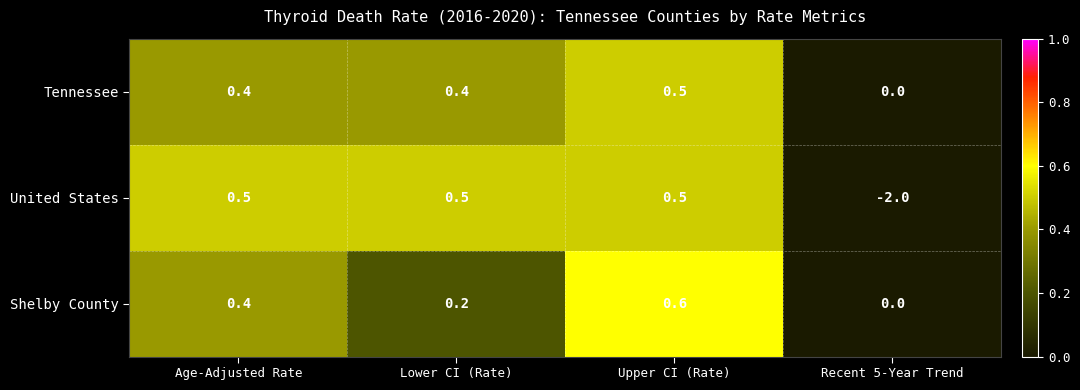

Is it true that United States equals 0.5 at Upper CI (Rate)?

True